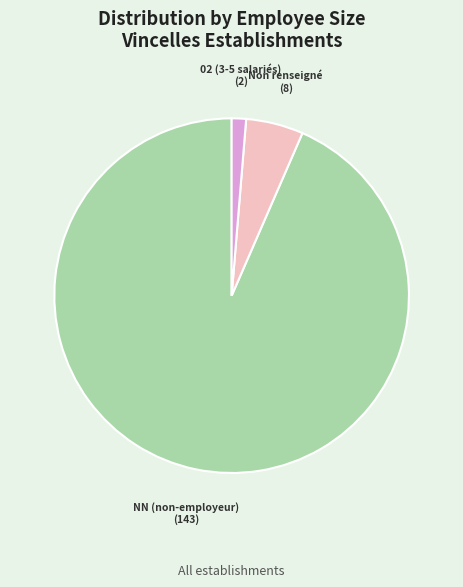

Which slice is the smallest?

02 (3-5 salariés) (2)